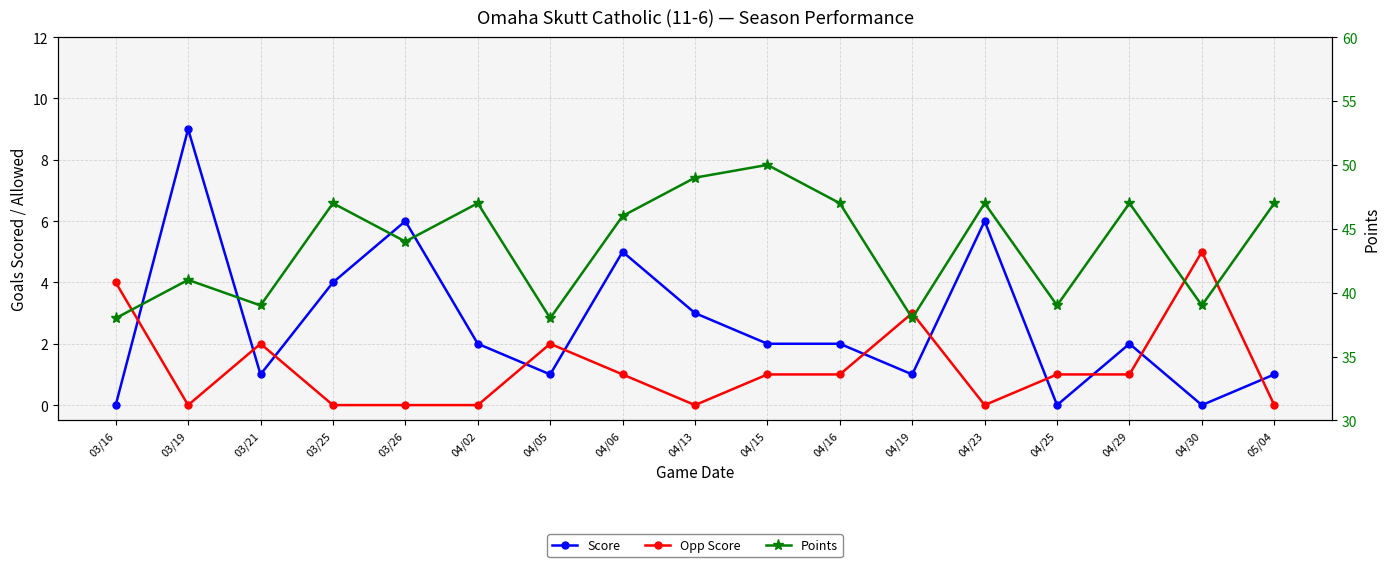

What are all the series names shown in the legend?

Score, Opp Score, Points